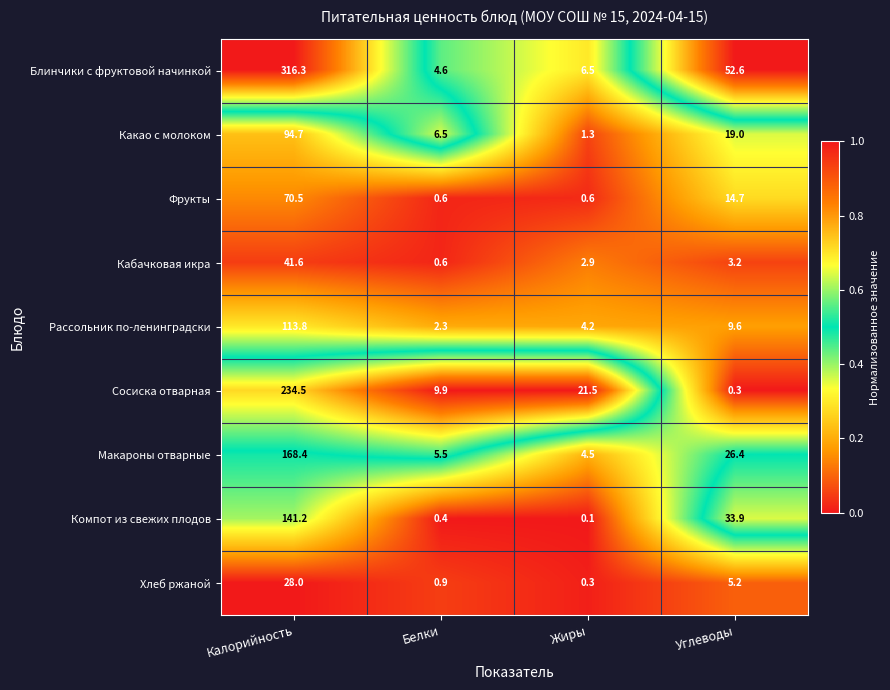

What is the difference between the second highest and minimum values in the Блинчики с фруктовой начинкой series?

48.0